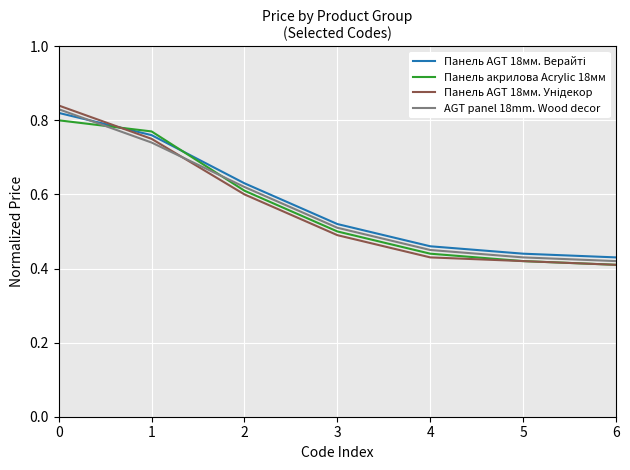

What is the difference between the AGT panel 18mm. Wood decor values at 4 and 2?

0.2